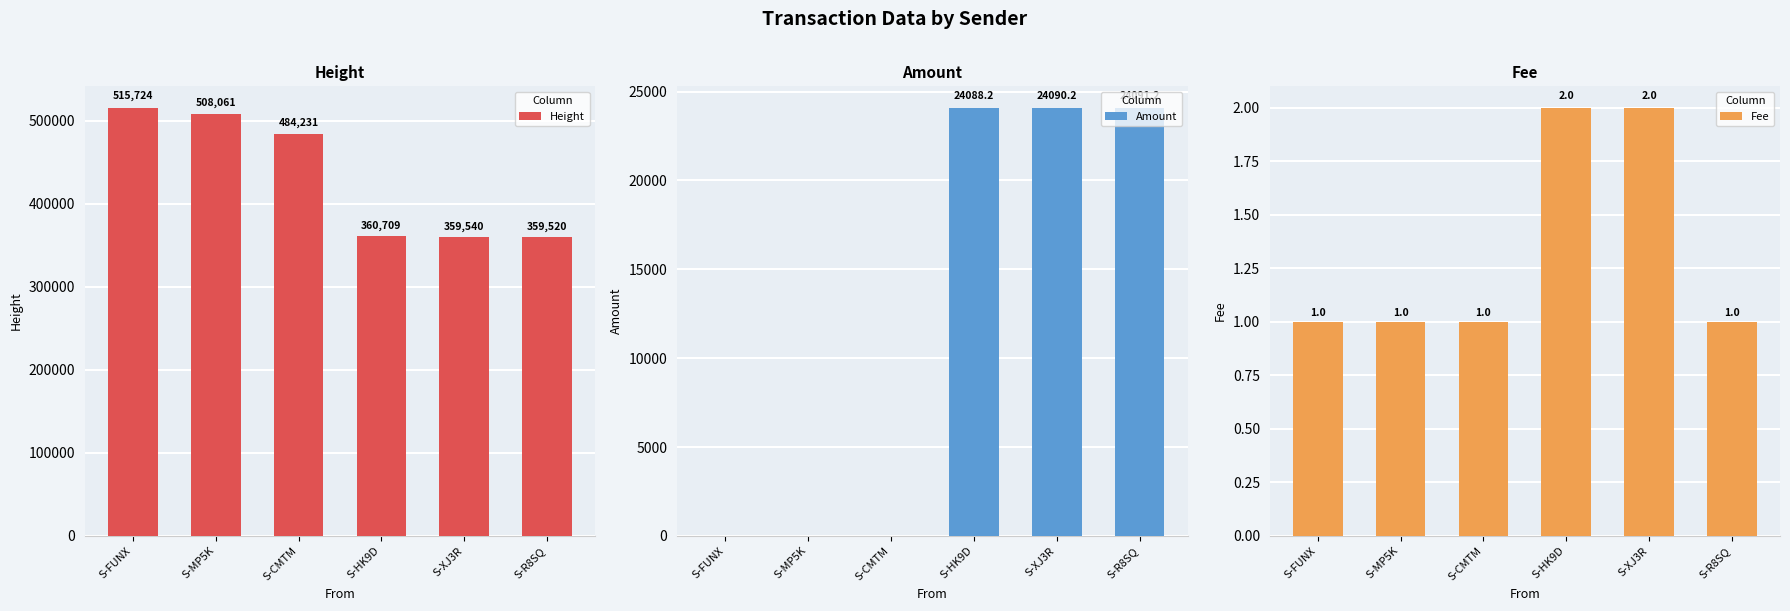

Which series has the largest total across all categories?

Height